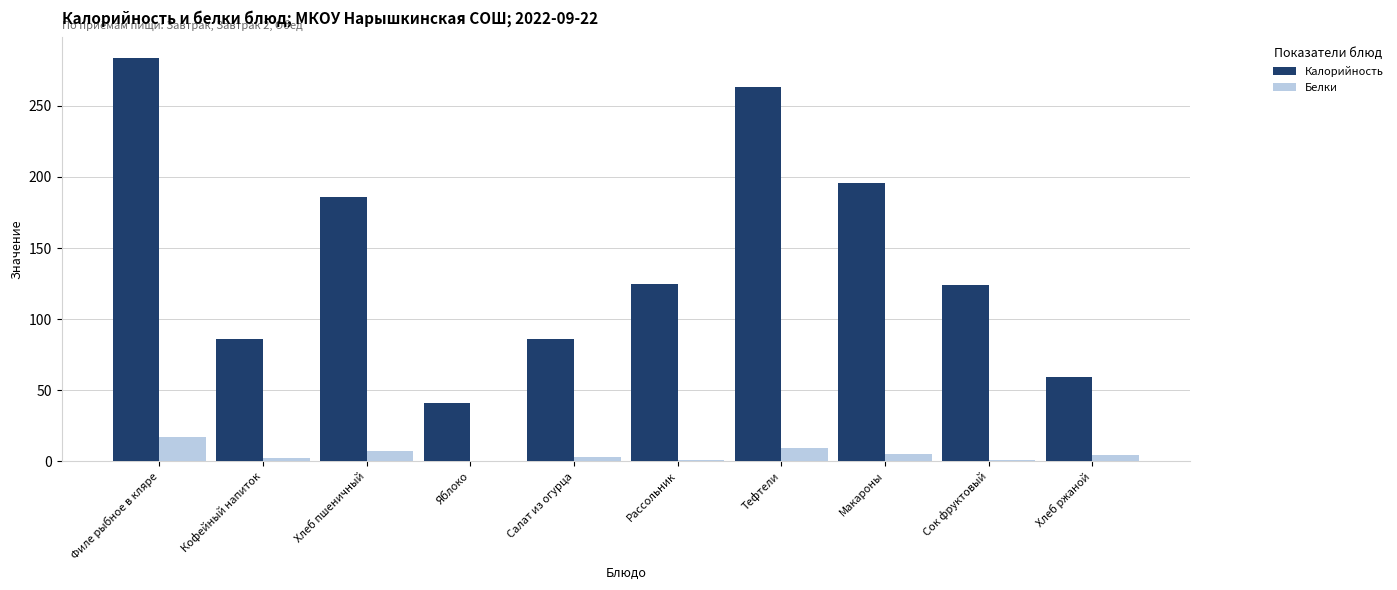

Where does the Белки series first go above 4?

Филе рыбное в кляре